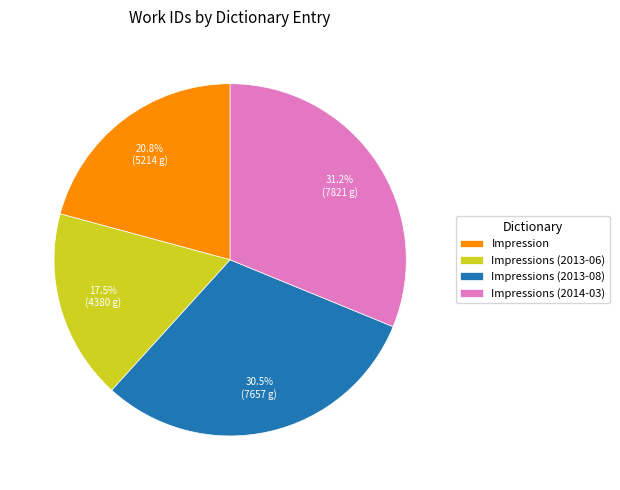

Approximately how many times larger is the value at Impression compared to Impressions (2013-08)?

0.7